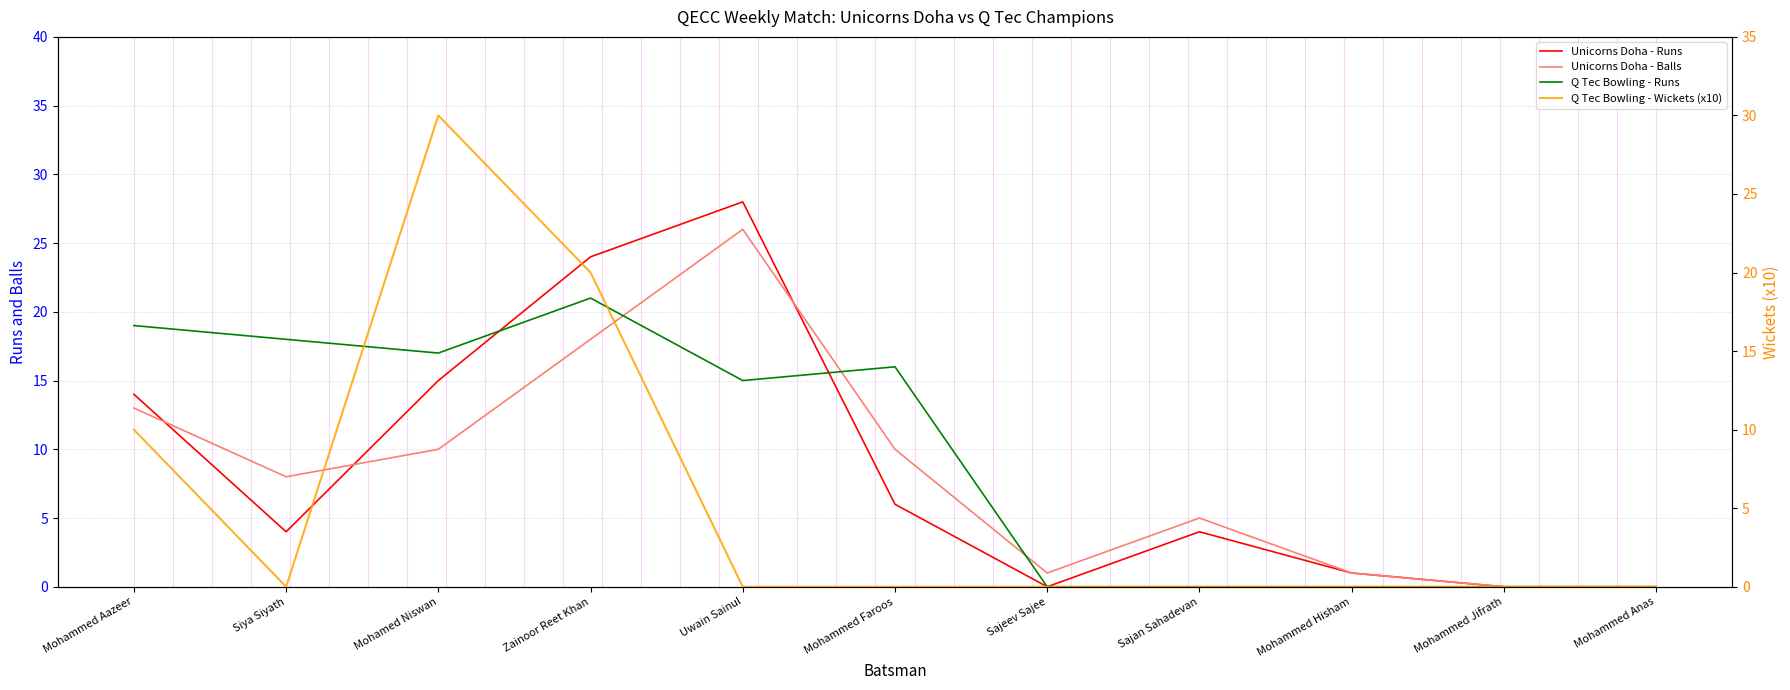

True or false: Unicorns Doha - Balls has more than 2 points higher than both neighbors.

False